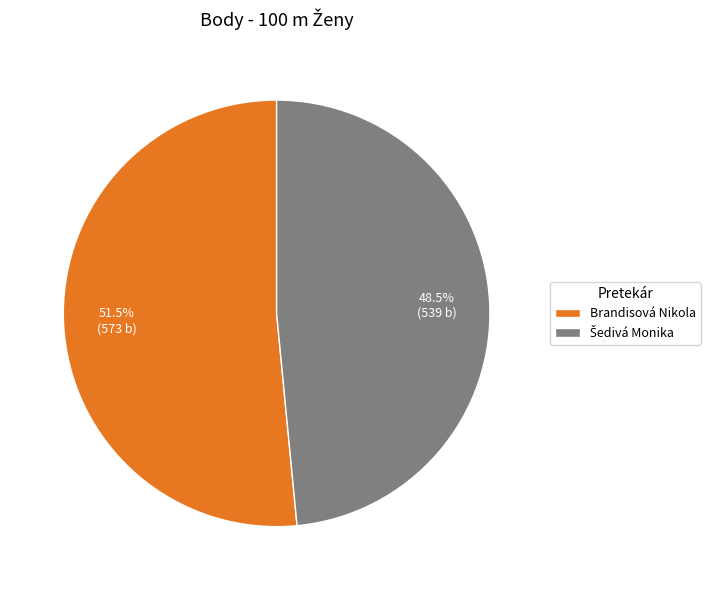

What is the majority slice?

Brandisová Nikola